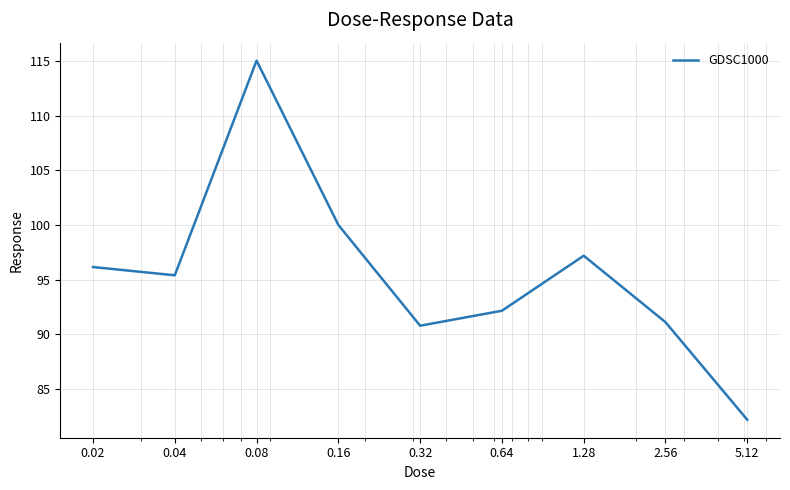

What is the smallest value displayed?

82.2